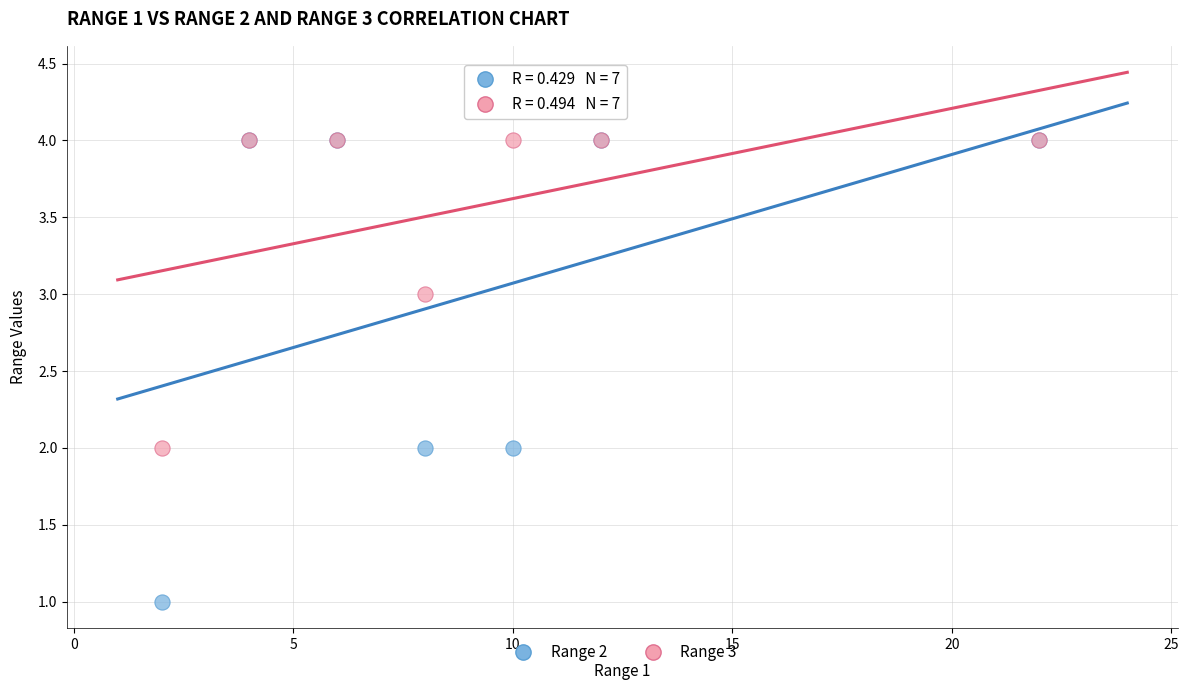

Which series has the largest Y range (max minus min)?

Range 2